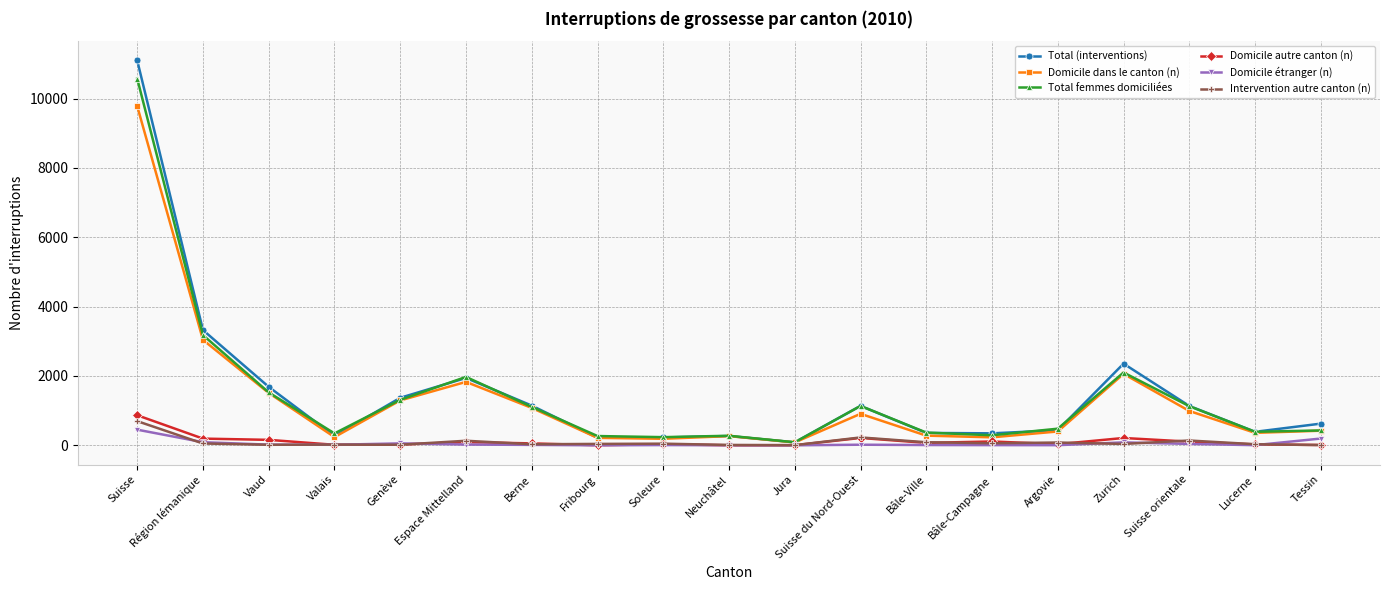

What is the highest value of the Total (interventions) series?

11101